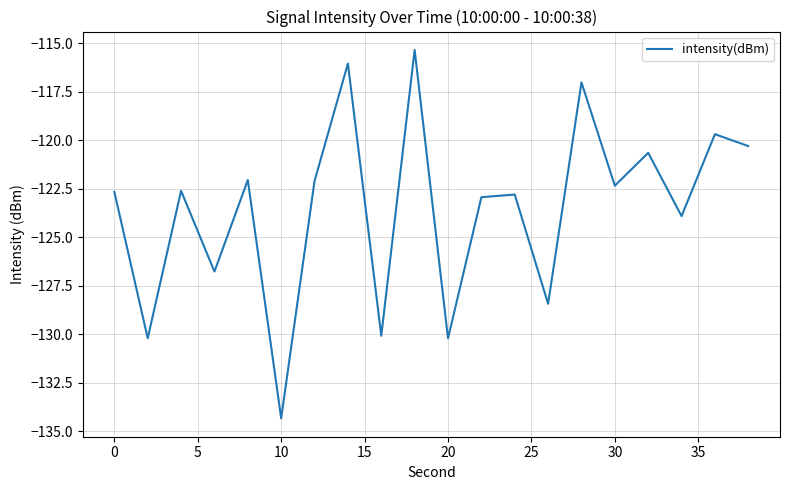

What is the greatest value displayed?

-115.4